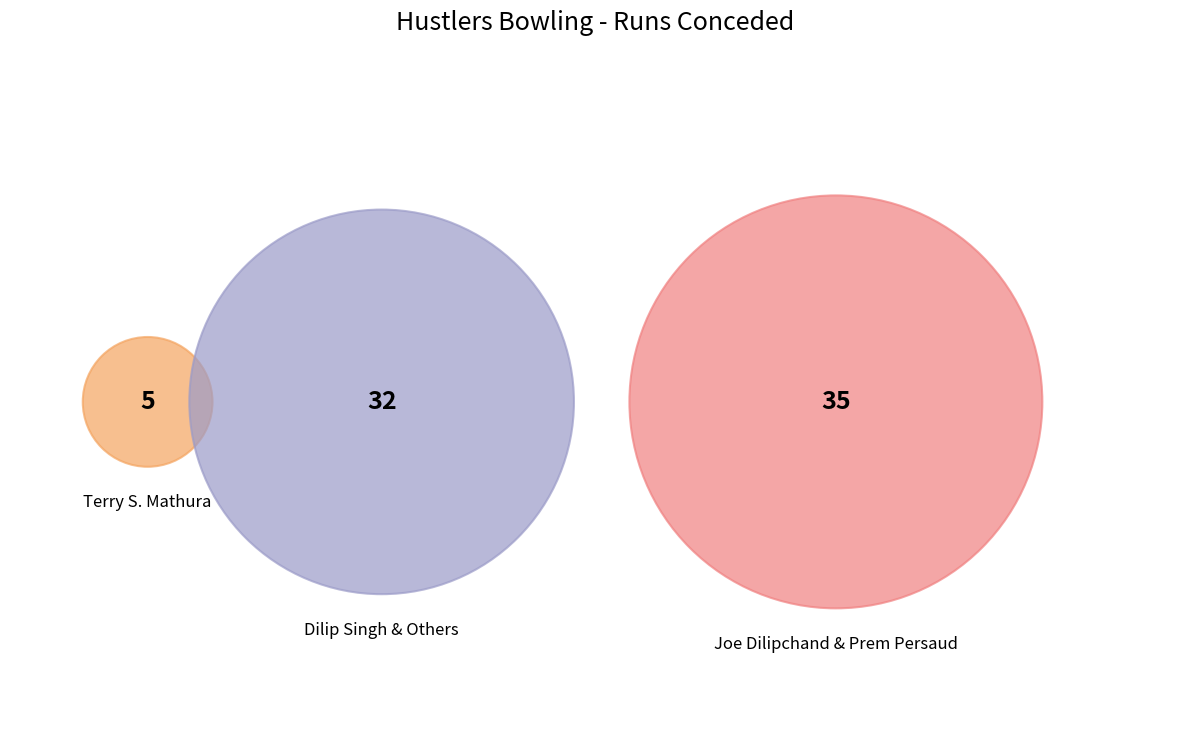

Which slice is the smallest?

Terry S. Mathura